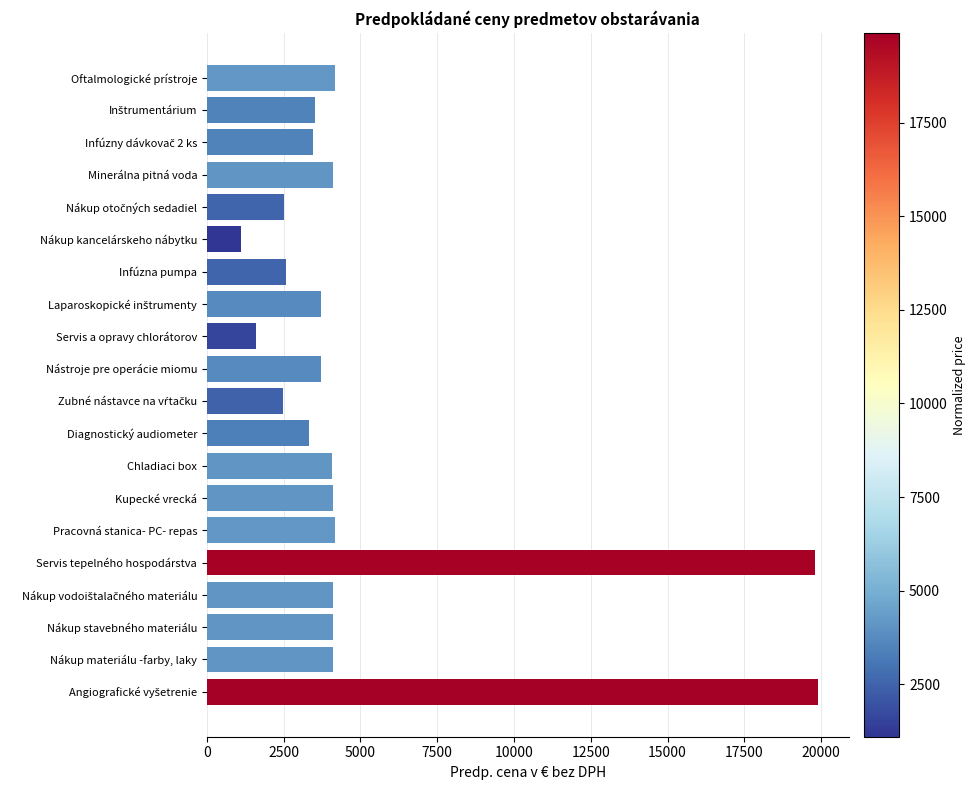

How many series are shown in this chart?

1